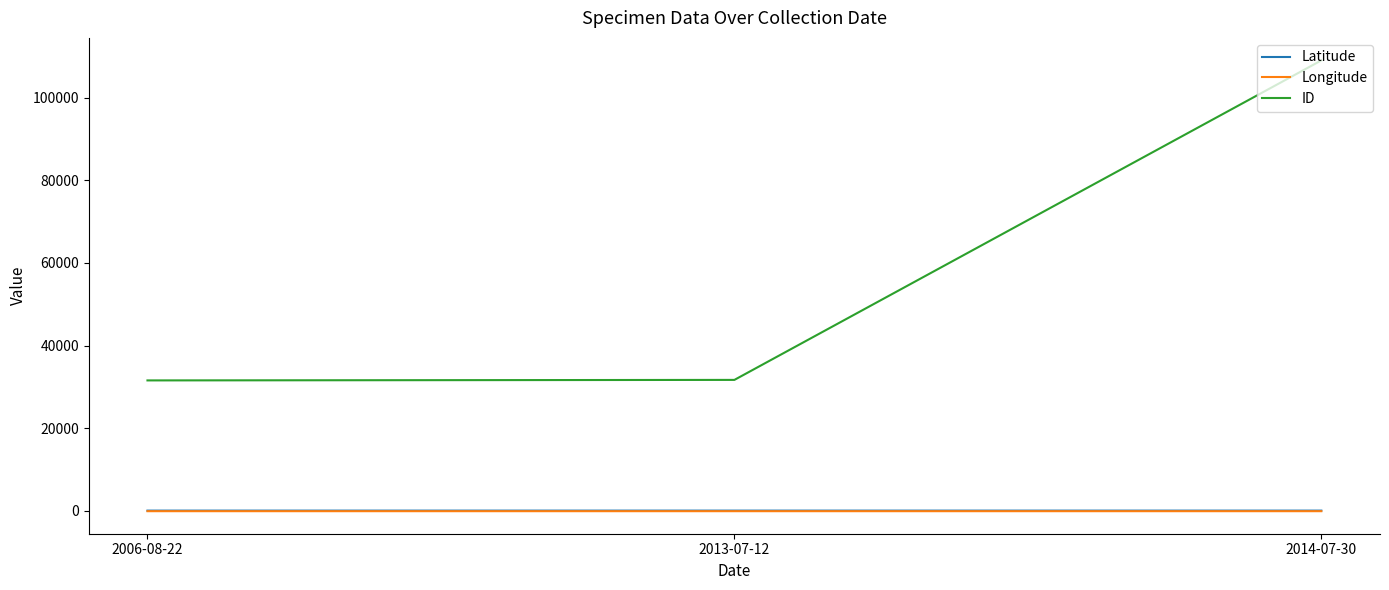

What is the sum of all Latitude values?

125.3